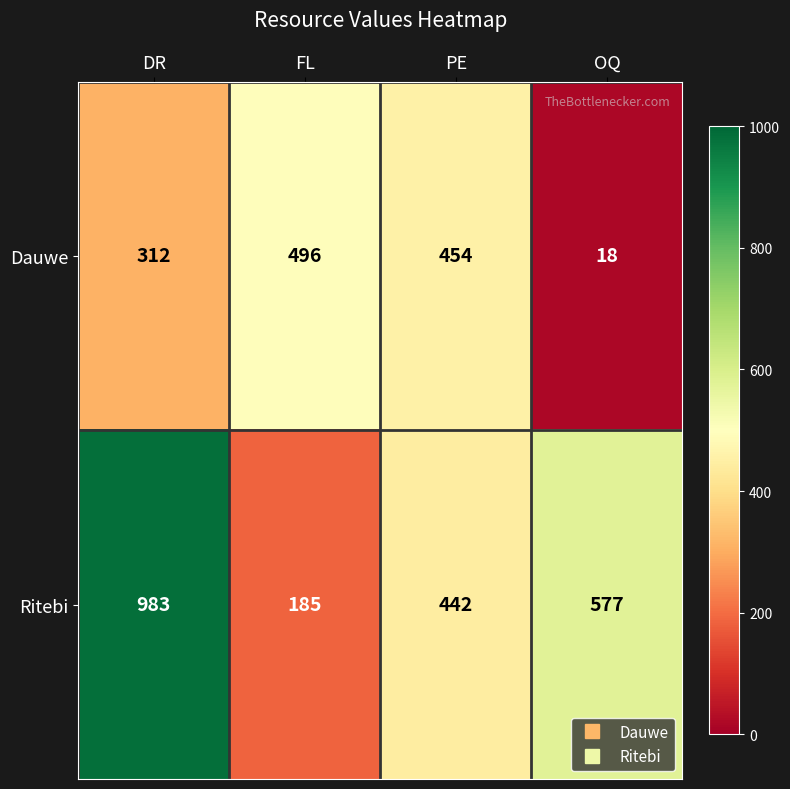

What is the difference between the highest and lowest values at PE?

12